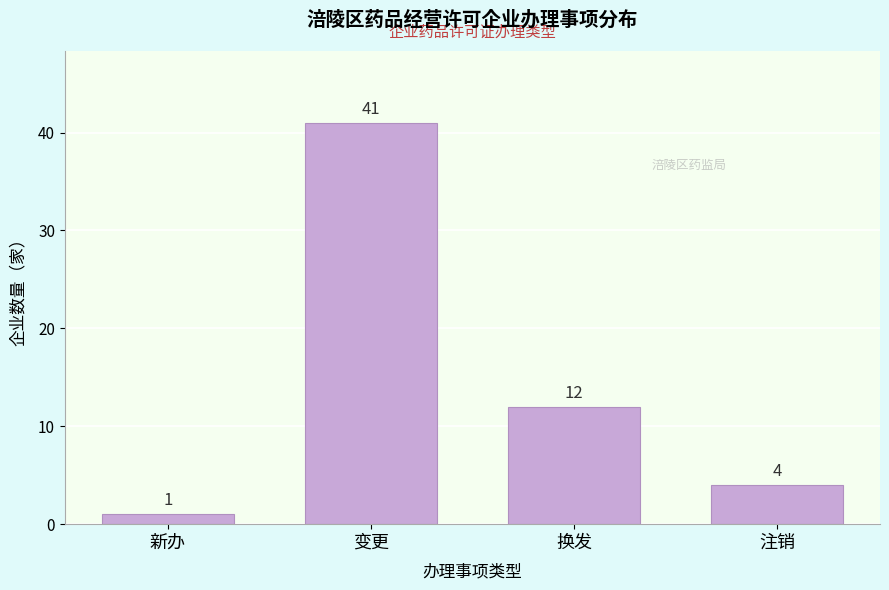

Reading right to left, what are all the values shown in this chart?

注销=4	换发=12	变更=41	新办=1